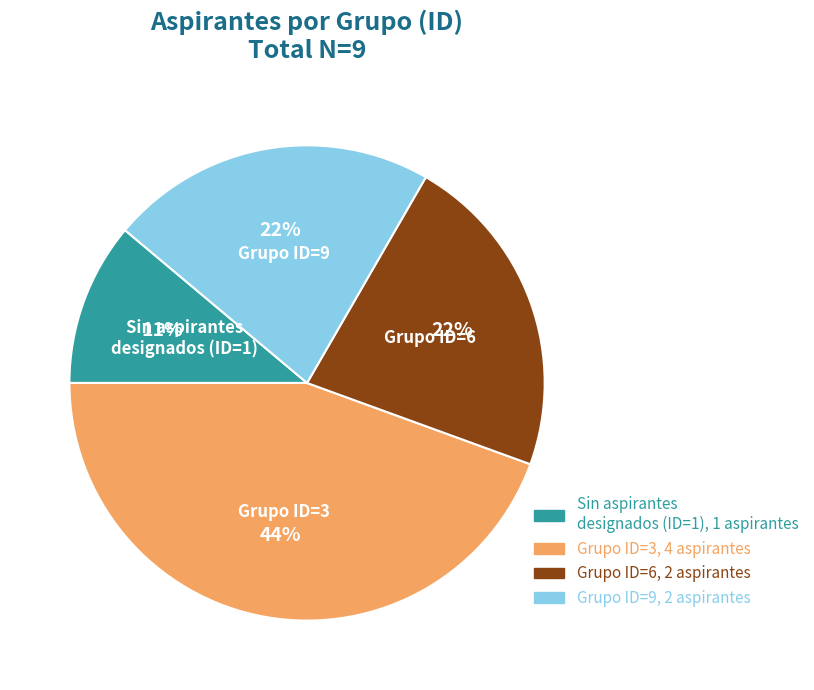

The Grupo ID=6 slice represents 22% of the pie. True or false?

True